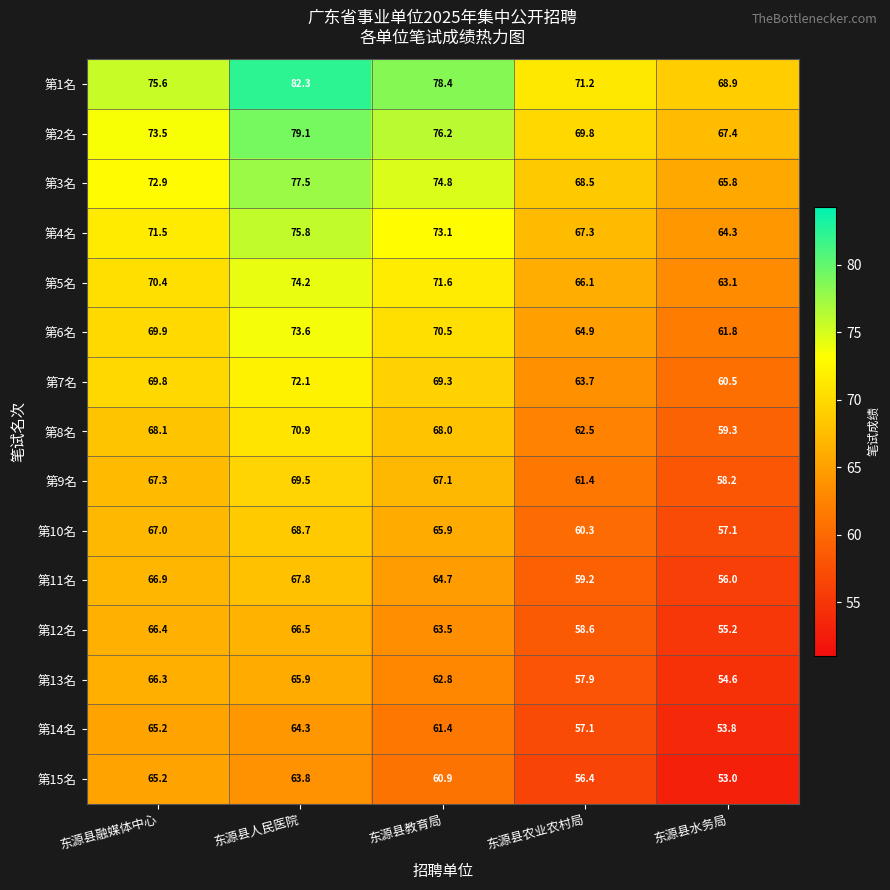

What is the difference between the maximum and minimum values in the 第7名 series?

11.6